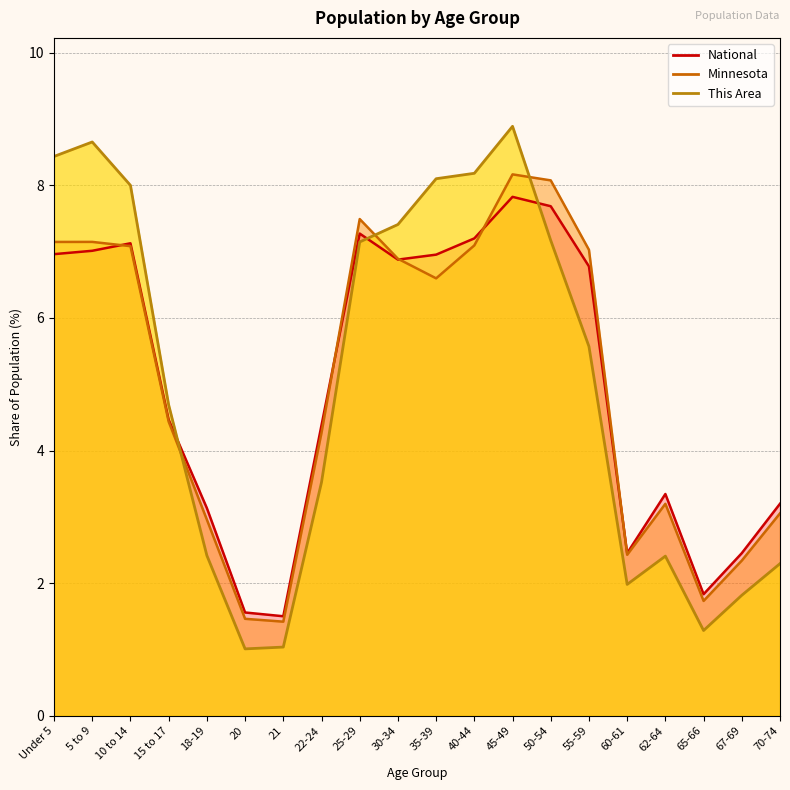

List the labels in order of This Area value, smallest first.

20, 21, 65-66, 67-69, 60-61, 70-74, 62-64, 18-19, 22-24, 15 to 17, 55-59, 25-29, 50-54, 30-34, 10 to 14, 35-39, 40-44, Under 5, 5 to 9, 45-49